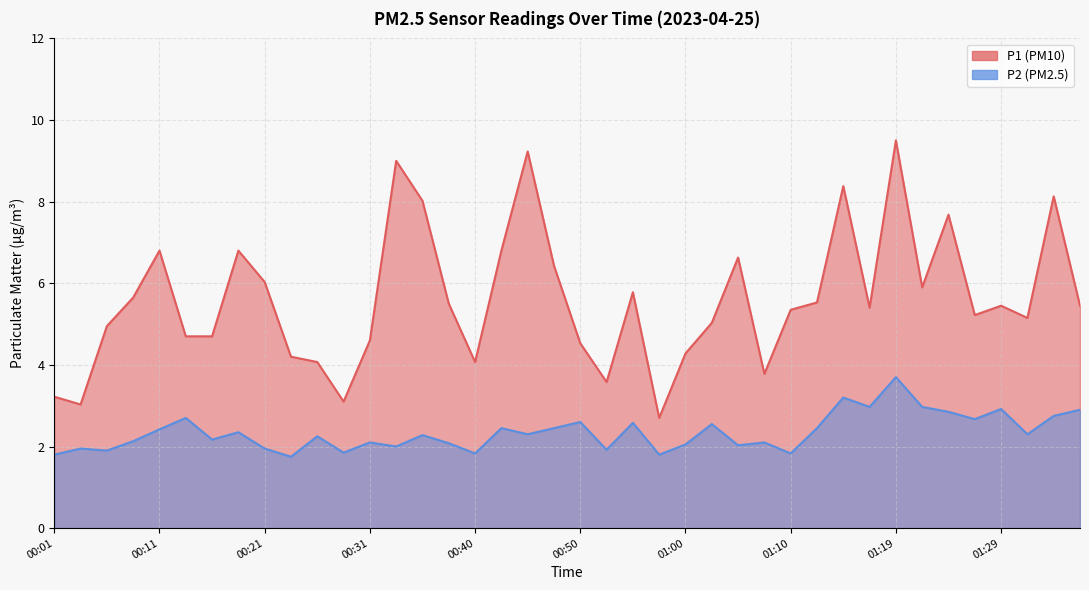

True or false: P2 has a value of 2.1 at 01:07.

True